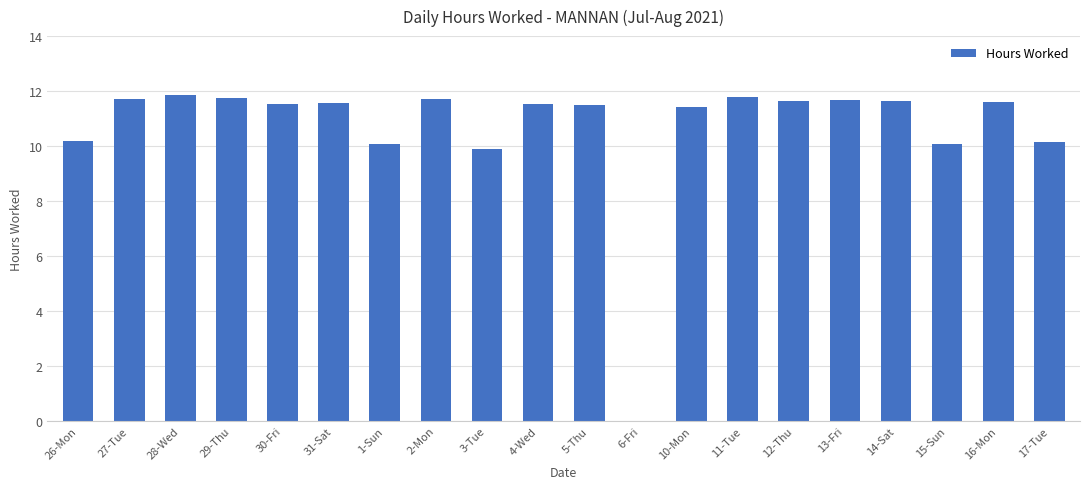

What is the sum of all values?

213.3